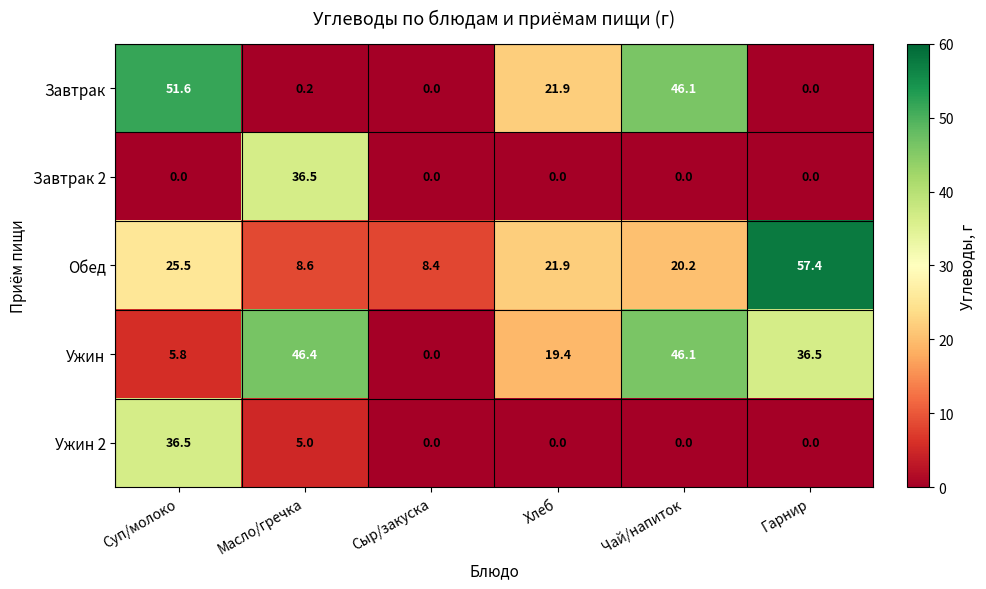

The value of Ужин at Масло/гречка is 21.0. True or false?

False